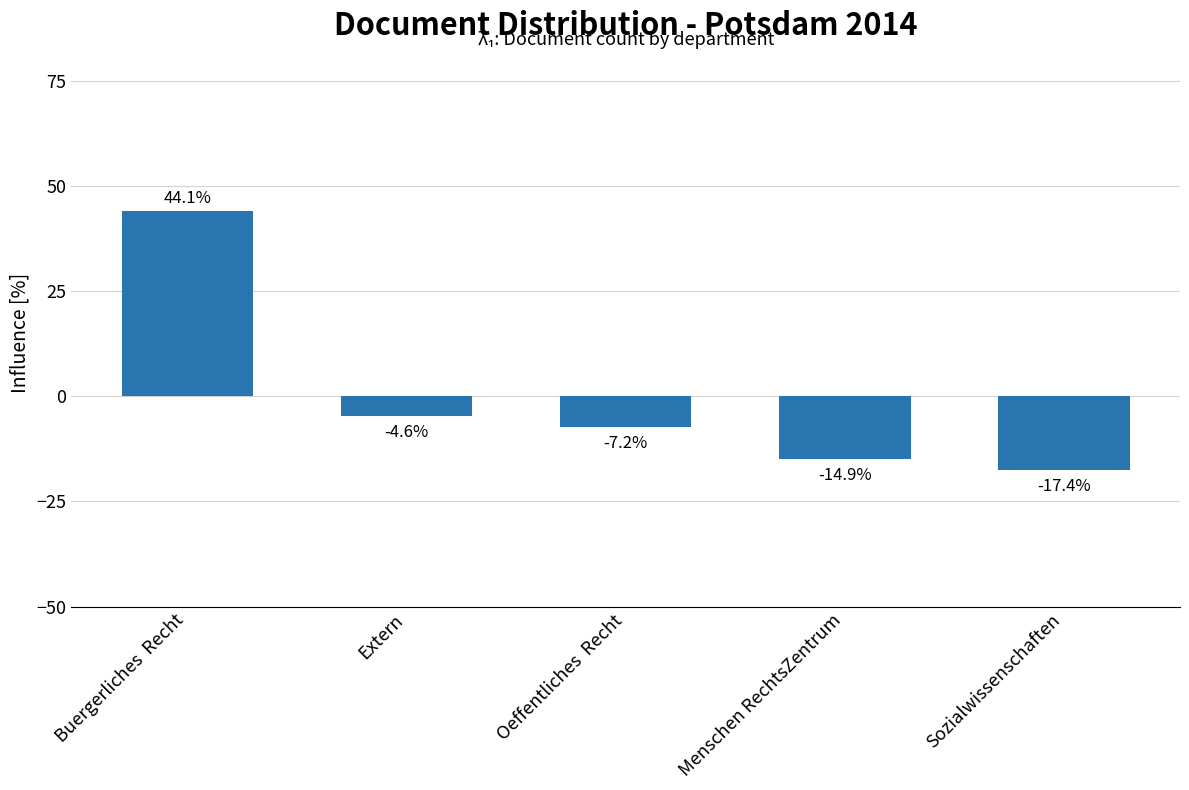

What is the value of the 5th bar from the left?

-17.4